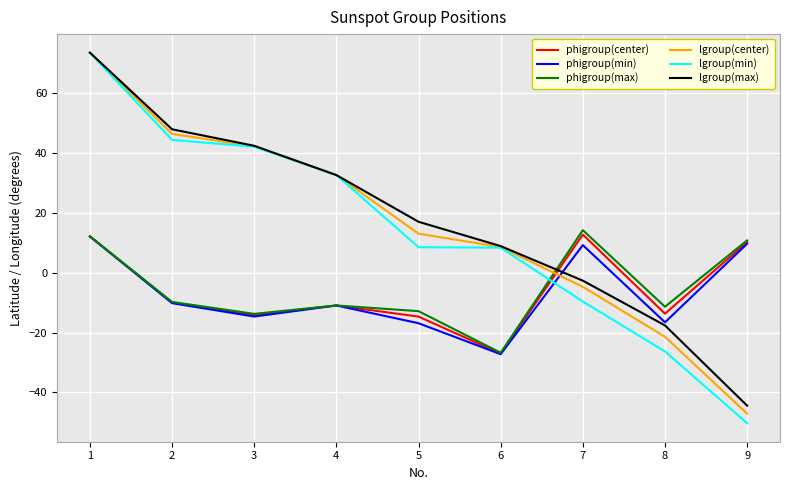

Which label corresponds to the smallest value in the chart?

9